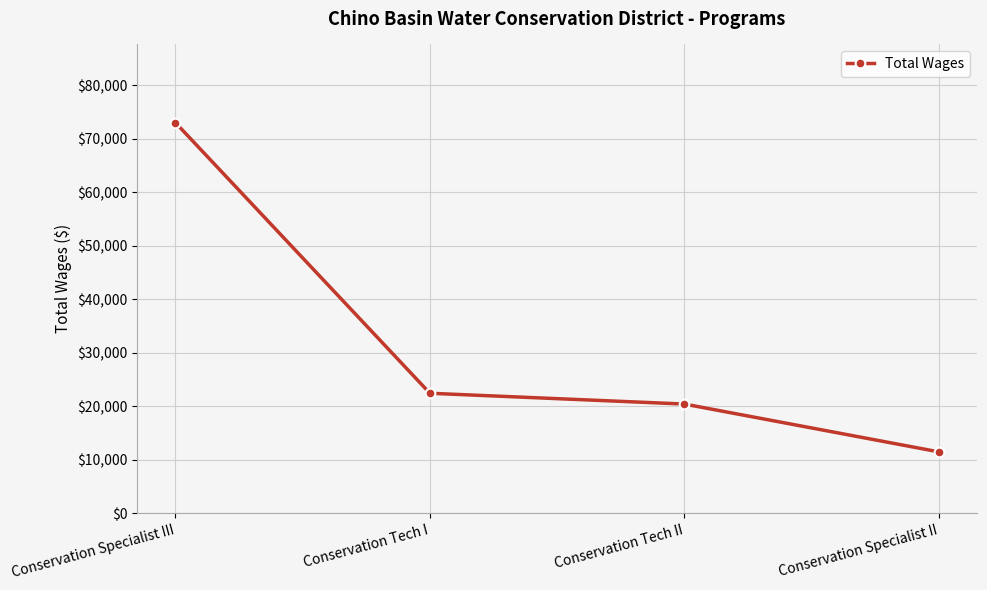

List the labels in order of value, smallest first.

Conservation Specialist II, Conservation Tech II, Conservation Tech I, Conservation Specialist III